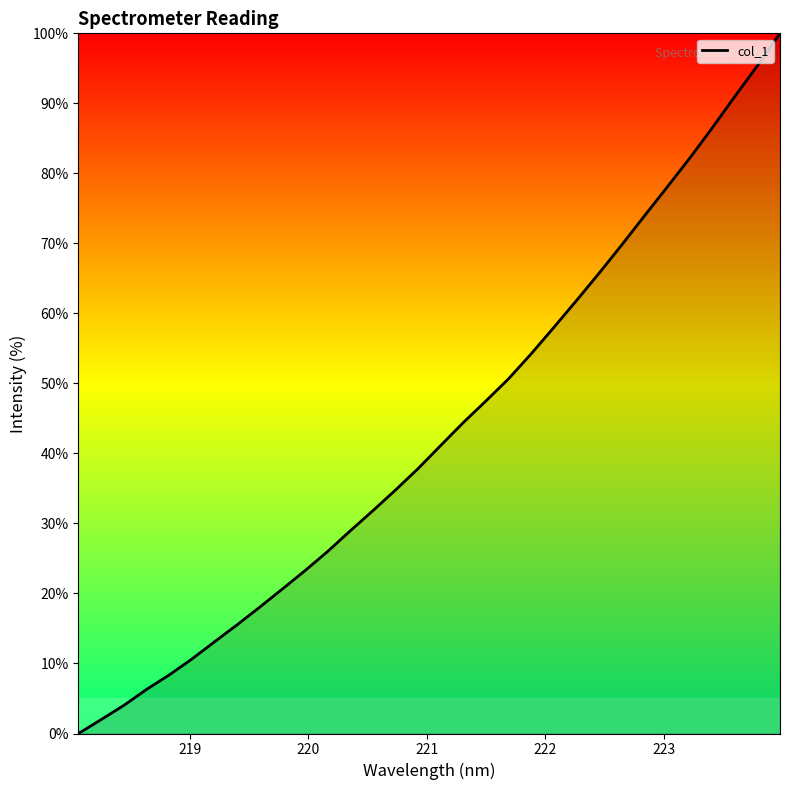

What is the greatest value displayed?

100.0